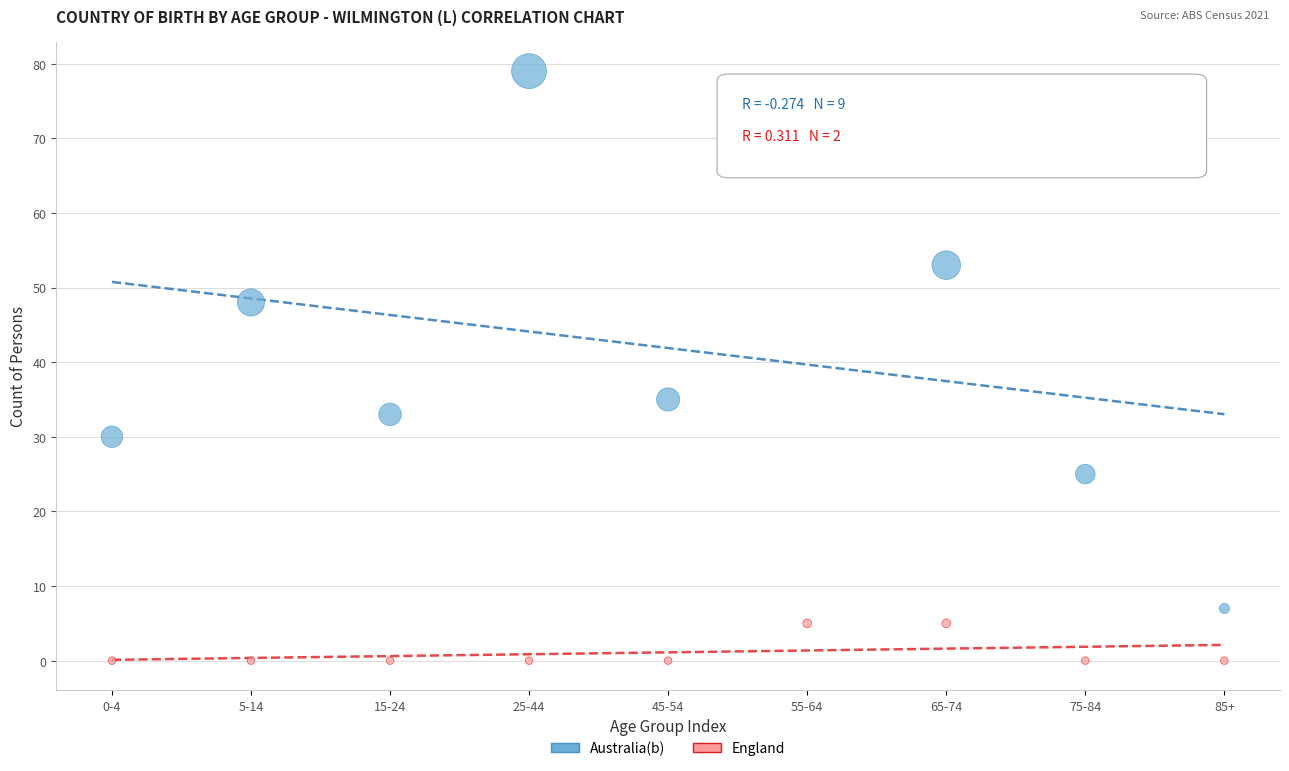

Across all series, what Y value is closest to 39?

35